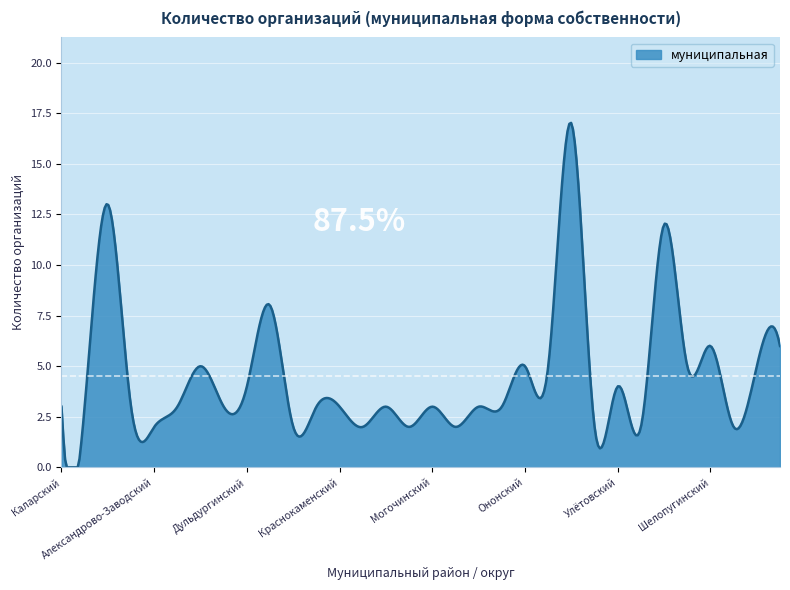

What is the average value?

4.5